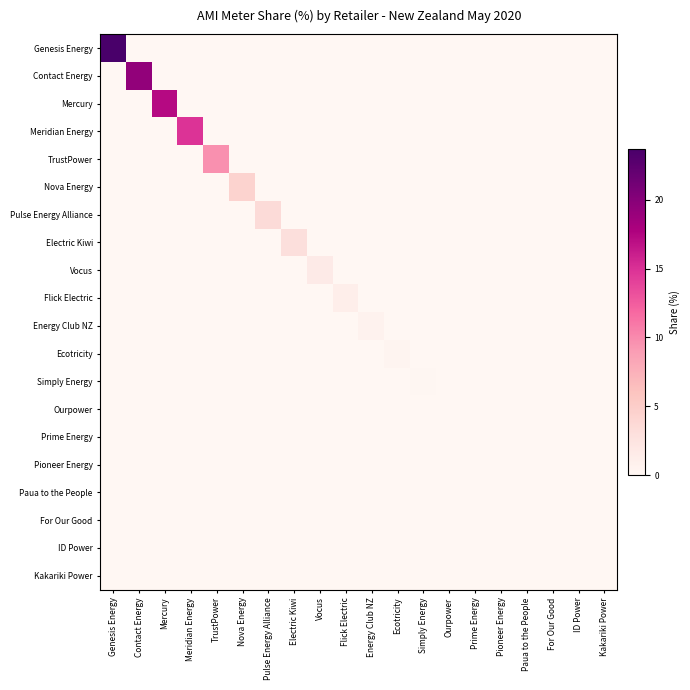

What is the total value across all series at Mercury?

17.2